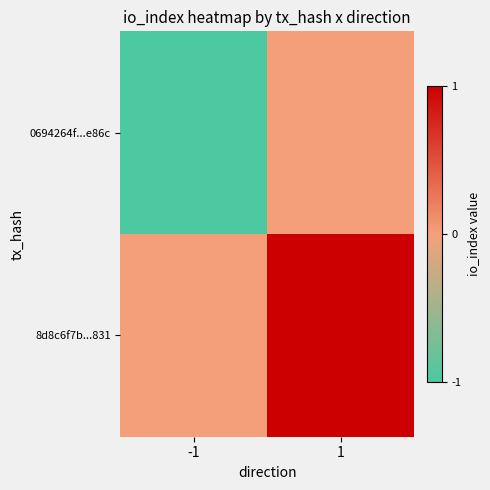

At which category does the chart reach its peak across all series?

1